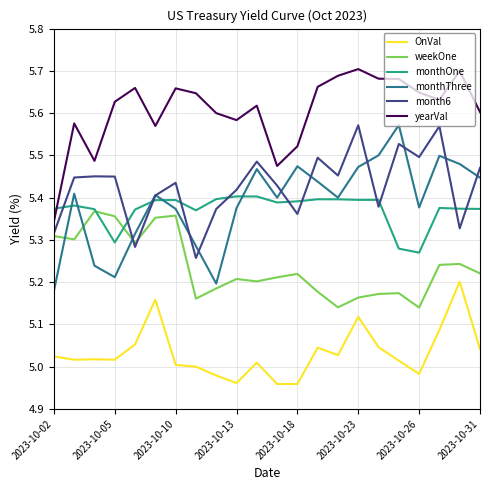

How many lines are shown in the chart?

6